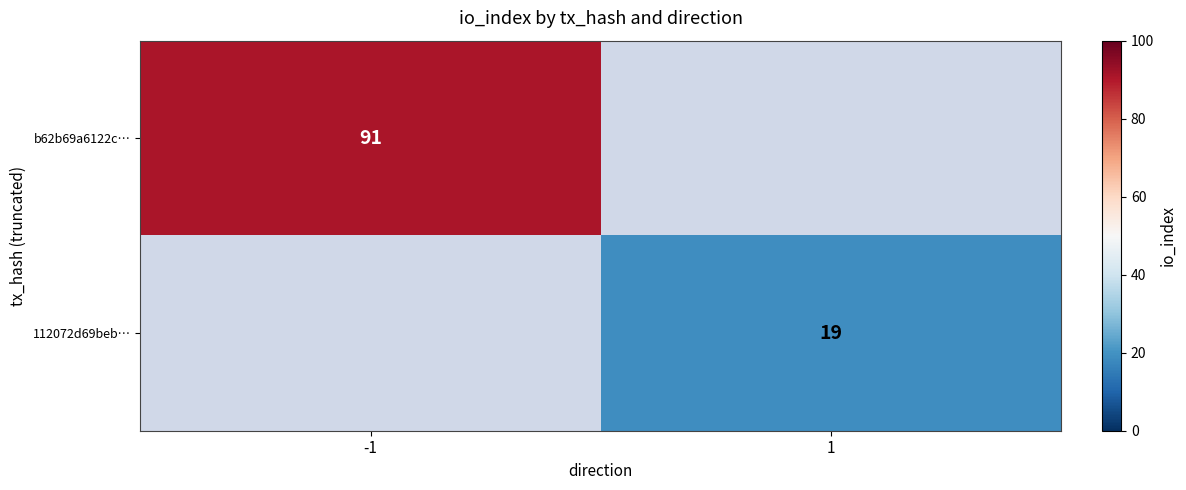

Is it true that 112072d69beb… equals 26 at 1?

False